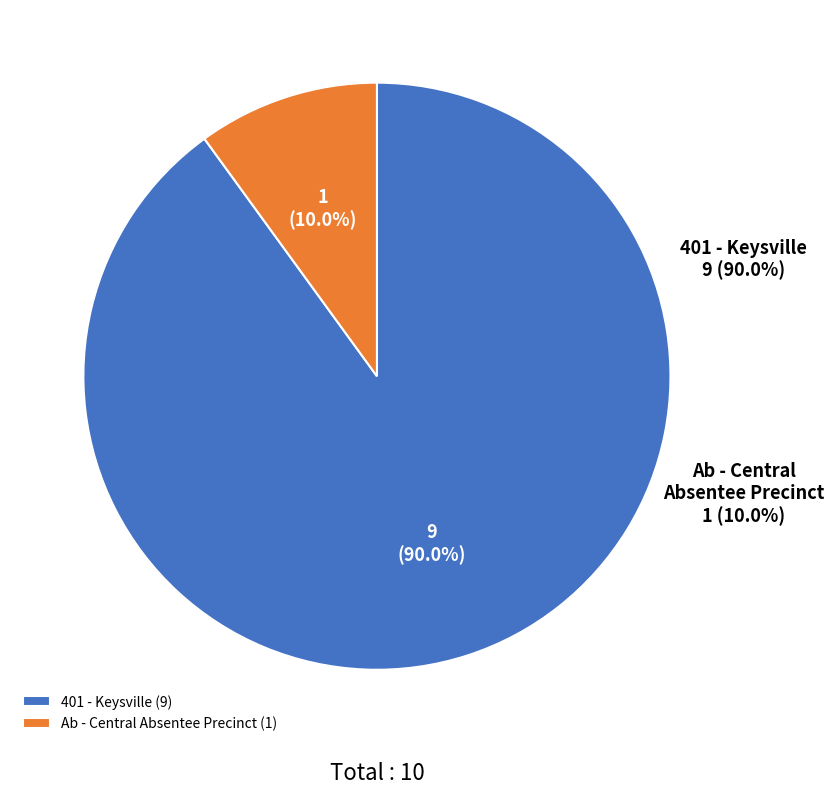

Does any single category account for the majority?

Yes